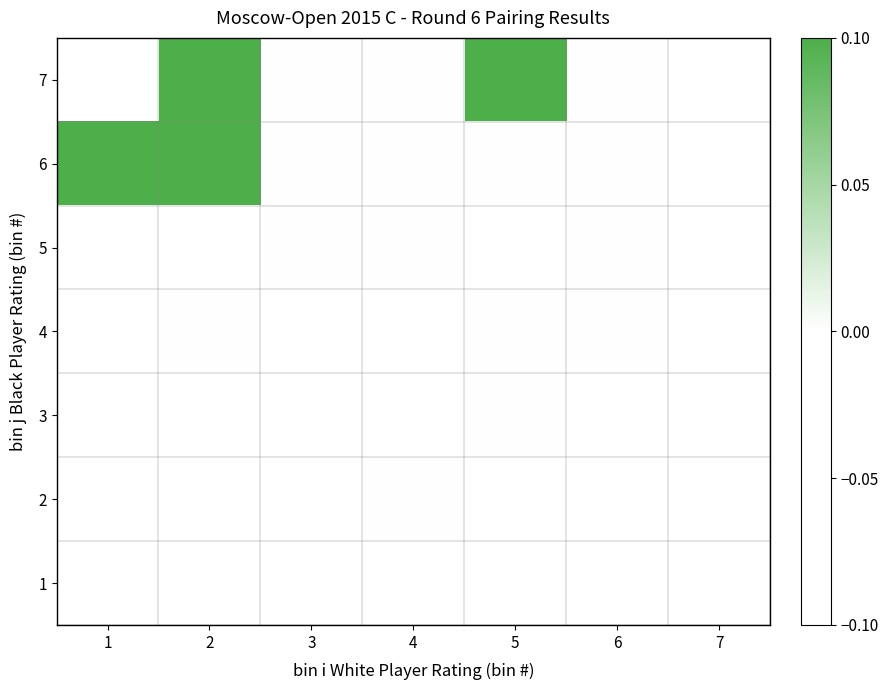

Rank the series by their maximum value, from lowest to highest.

1, 2, 3, 4, 5, 6, 7